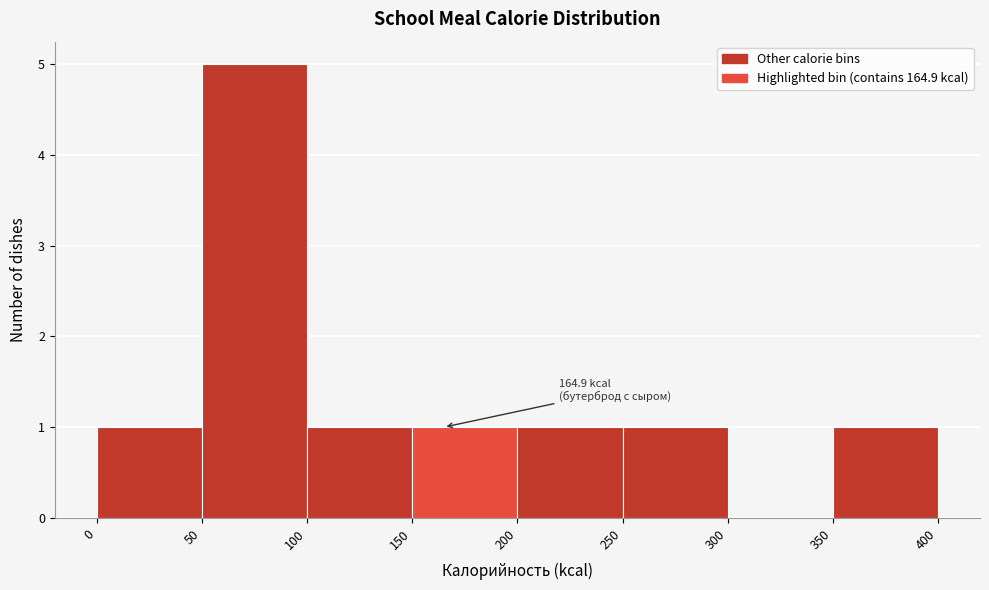

Over which range of the x-axis is the bar tallest?

50 to 100